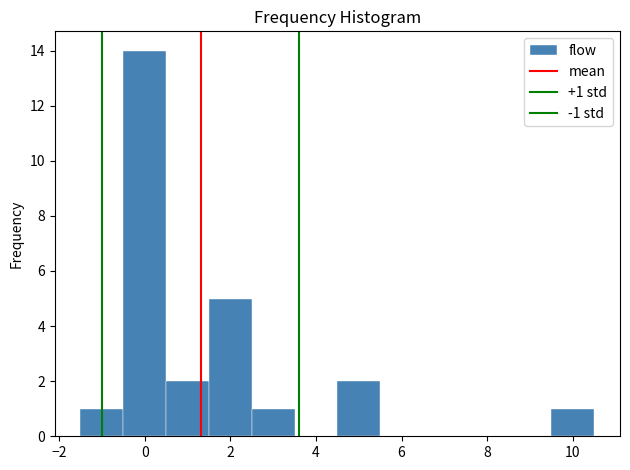

Over which range of the x-axis is the bar tallest?

-0.5 to 0.5